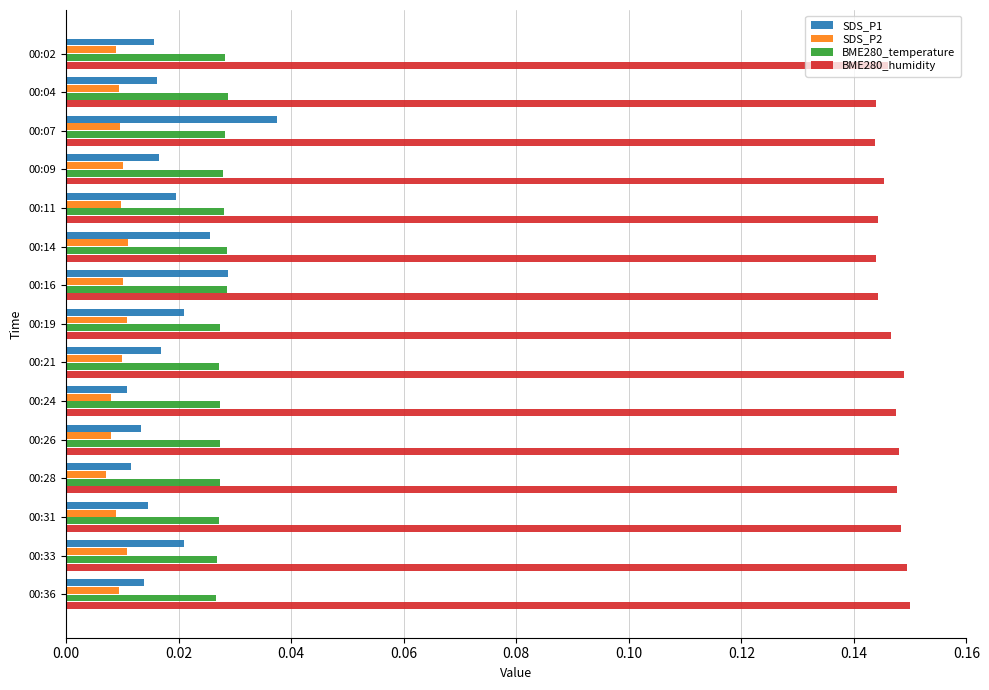

Is the value of BME280_humidity at 00:11 greater than the value of SDS_P2 at 00:07?

Yes